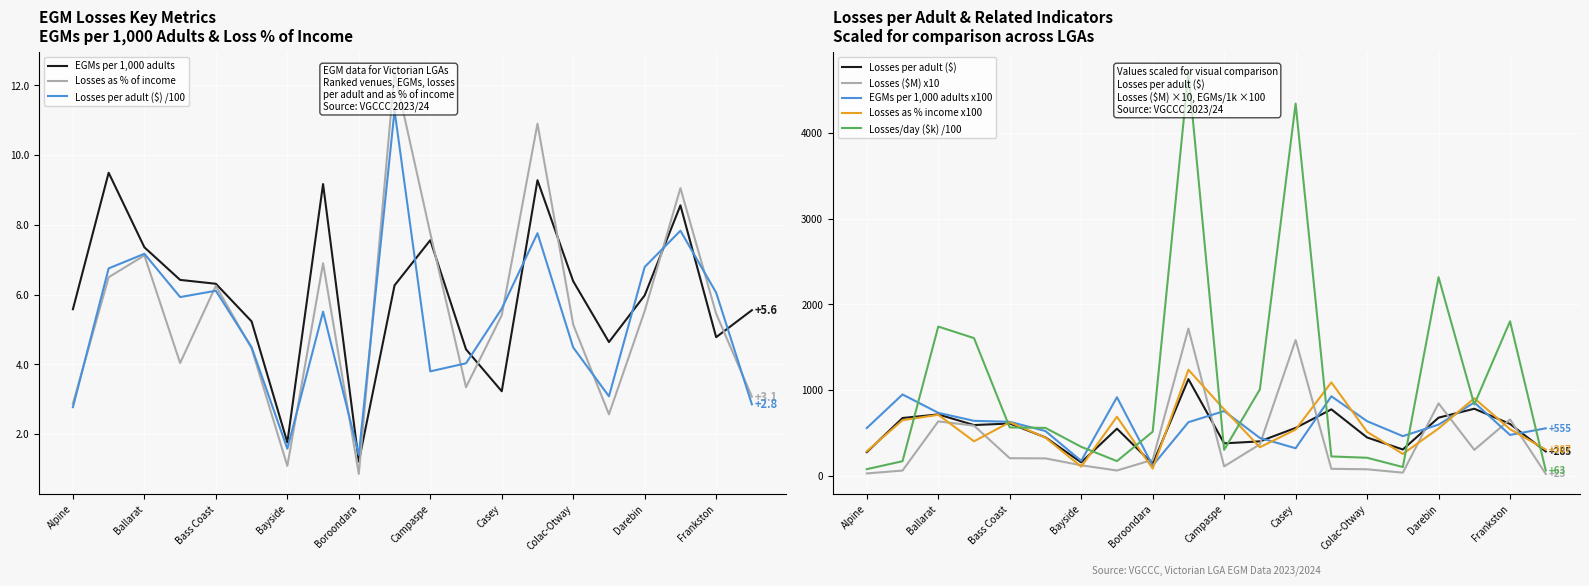

Does the chart display data point markers on the line(s)?

No